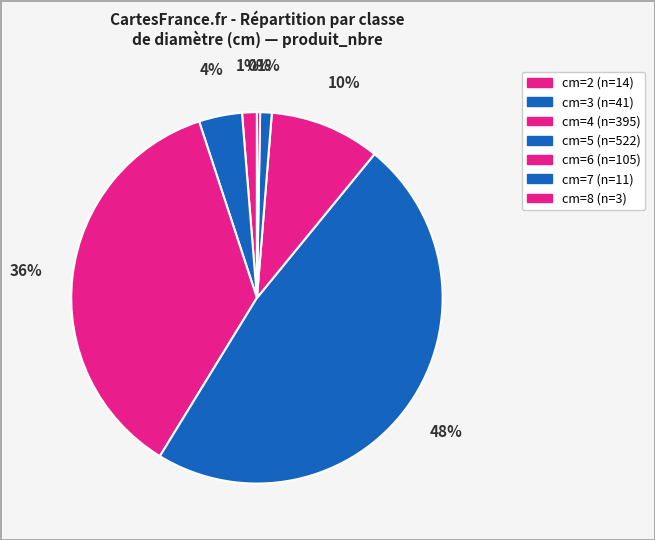

Combined, do cm=8 and cm=7 account for over 50%?

No